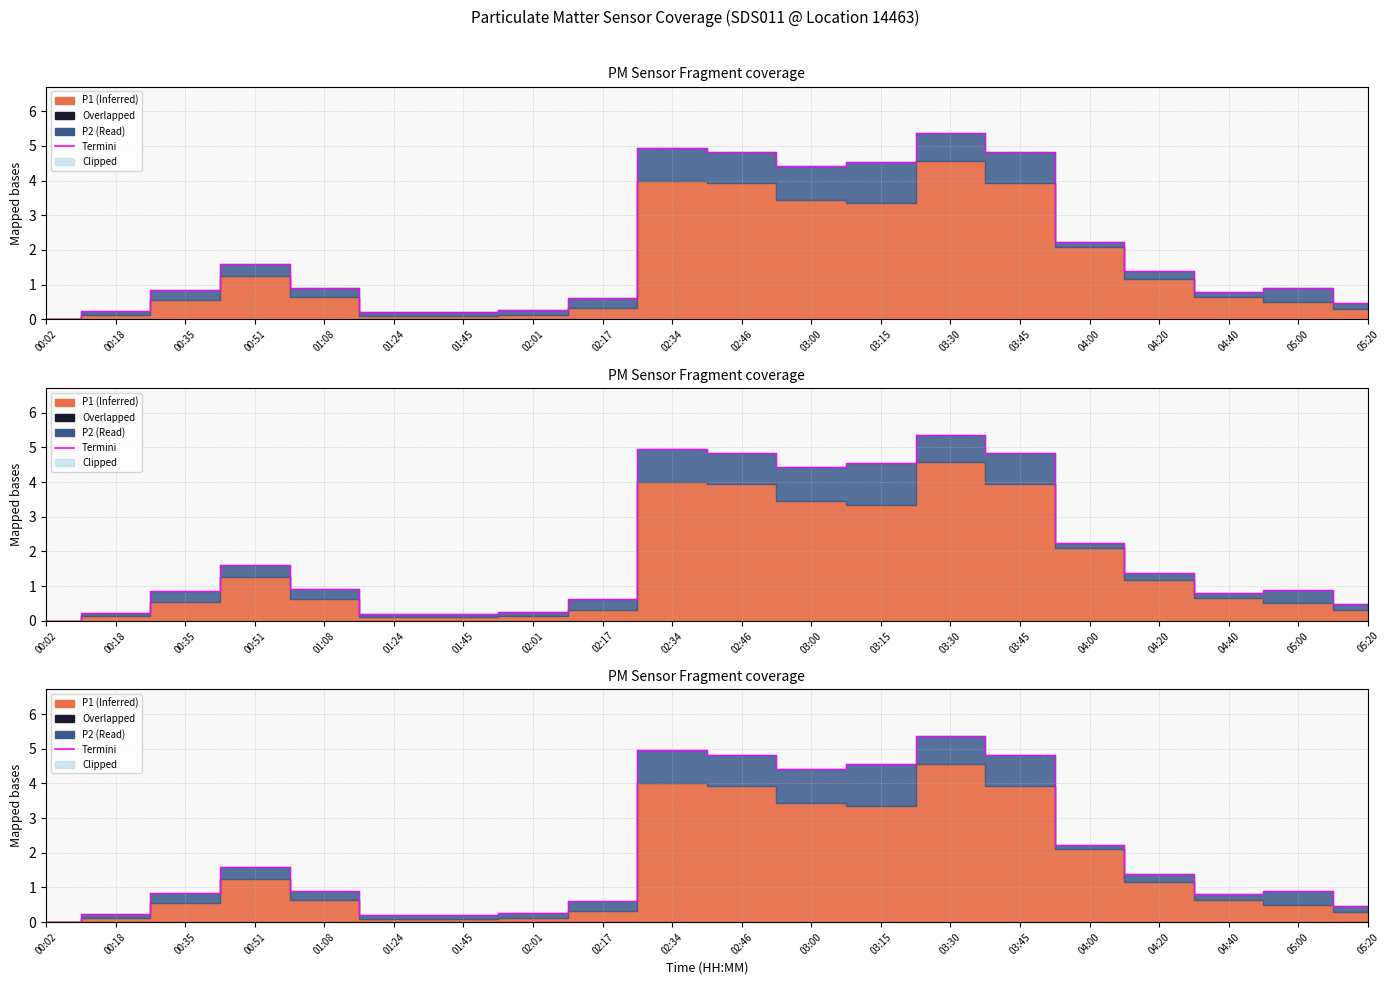

What is the difference between the second highest and second lowest values?

4.8